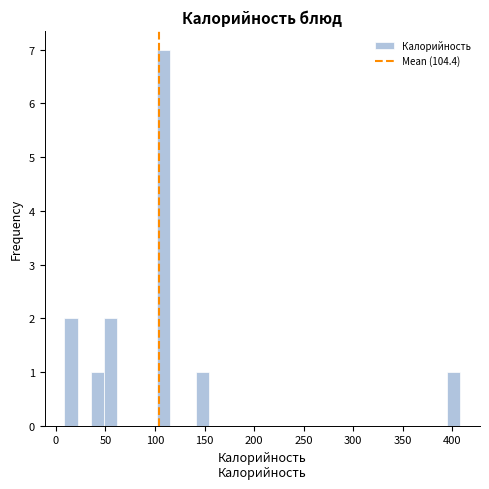

Around what value on the x-axis is the tallest bar? Give the approximate position of its centre, as read against the axis.

110